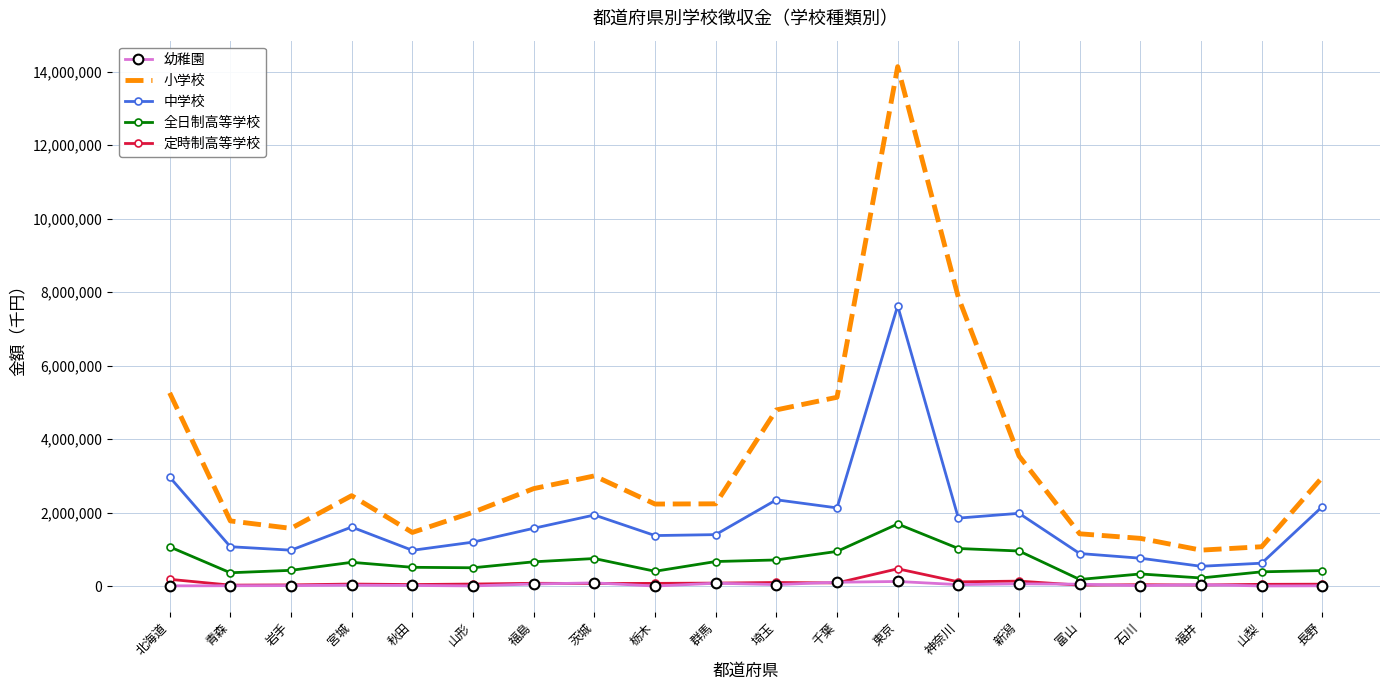

What is the spread (max minus min) of values at 北海道?

5251653